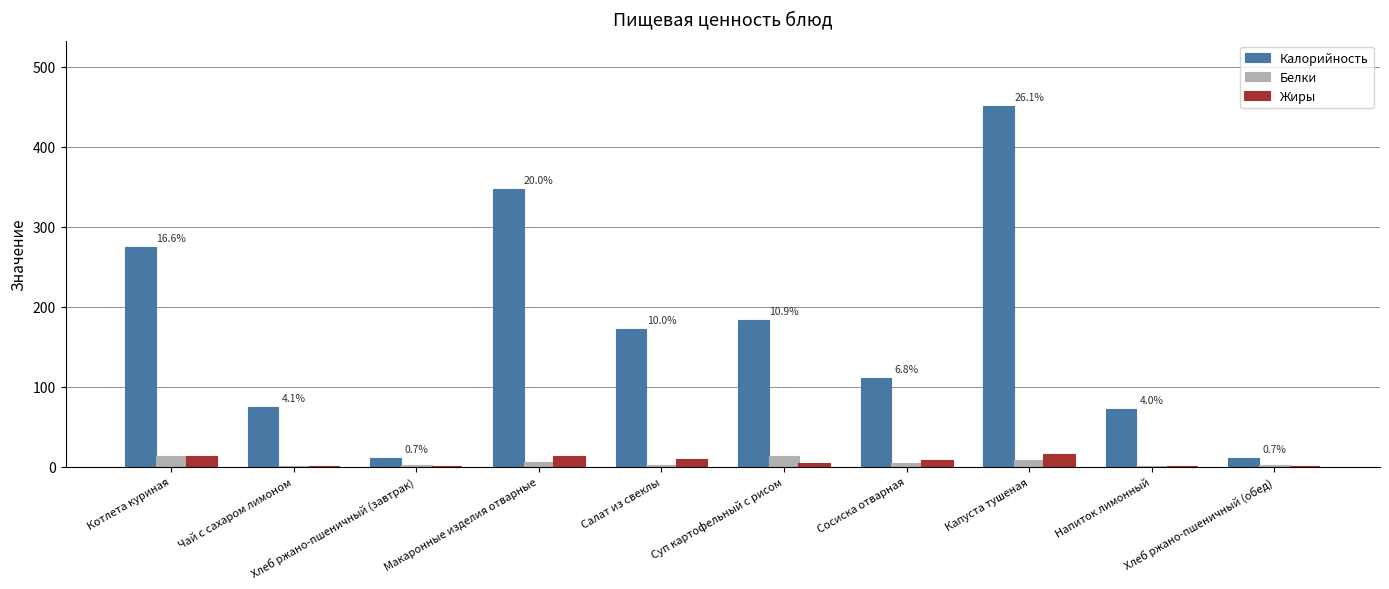

Is it true that Калорийность equals 11.0 at Хлеб ржано-пшеничный (завтрак)?

True